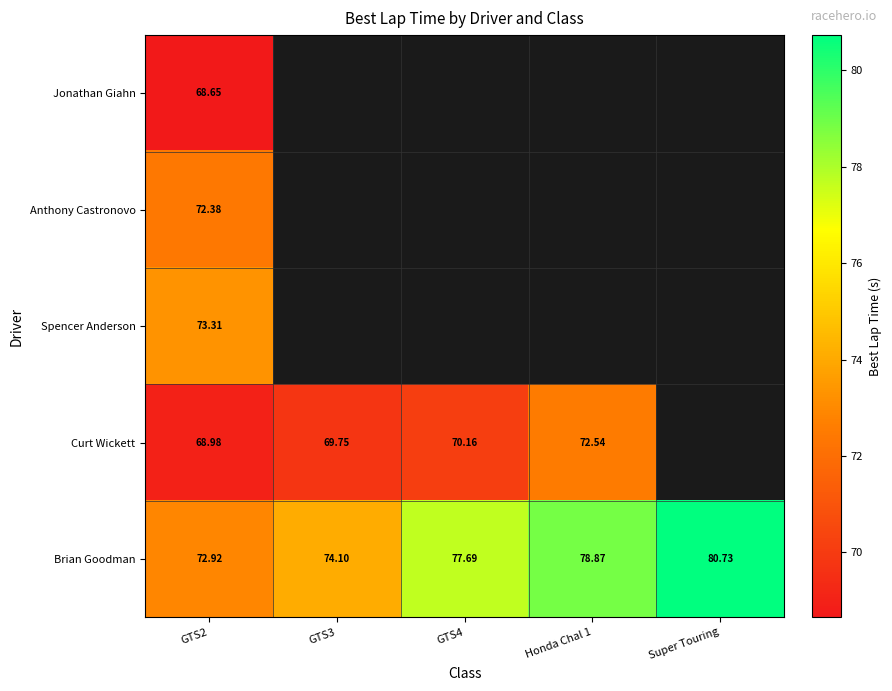

How many values in the Brian Goodman series are below 77?

2